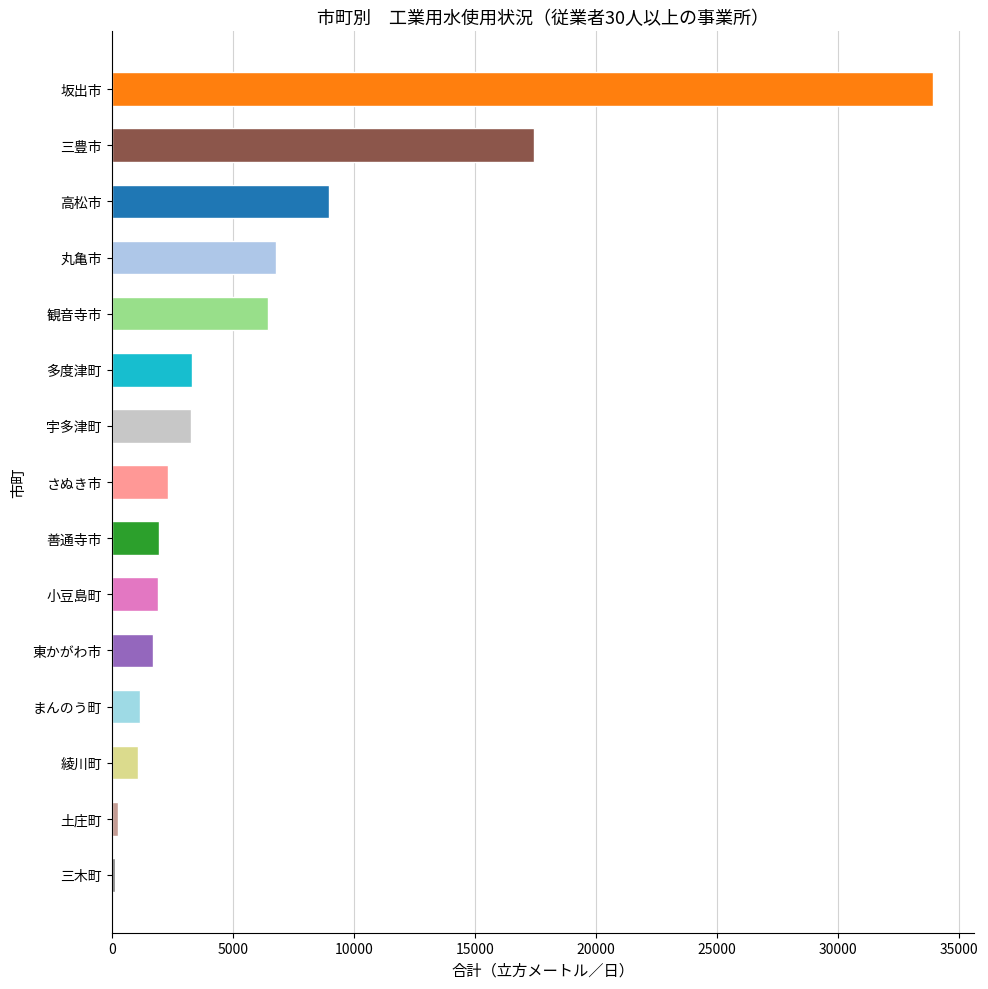

At which label is the value closest to 17017?

三豊市